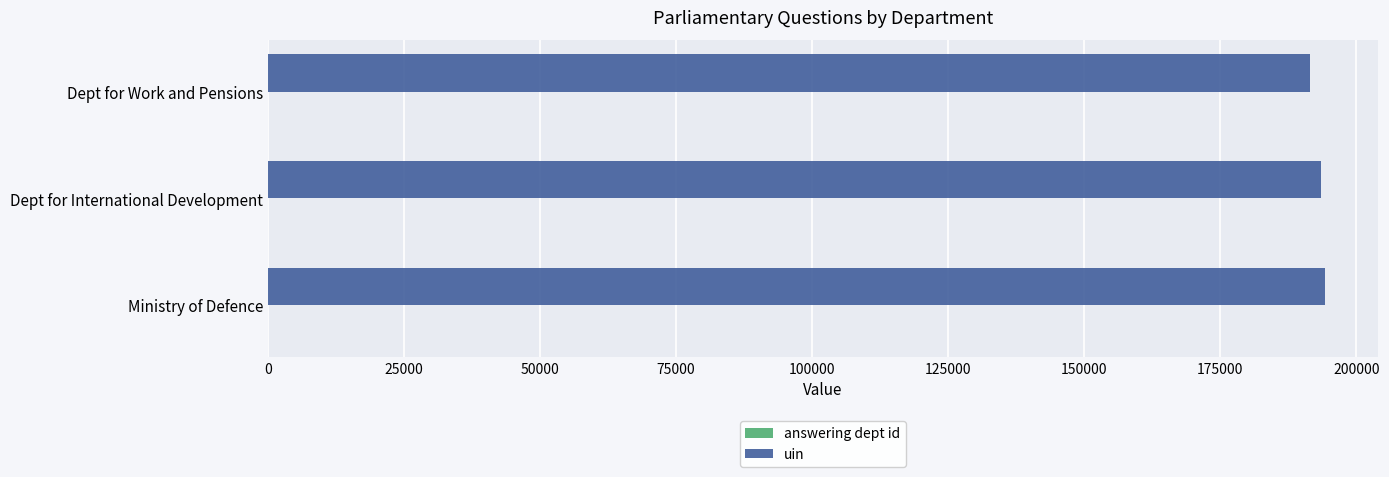

Is it true that uin equals 109410 at Dept for Work and Pensions?

False